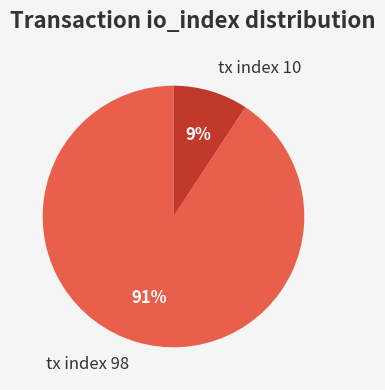

To the nearest percent, what is the average slice percentage?

50%